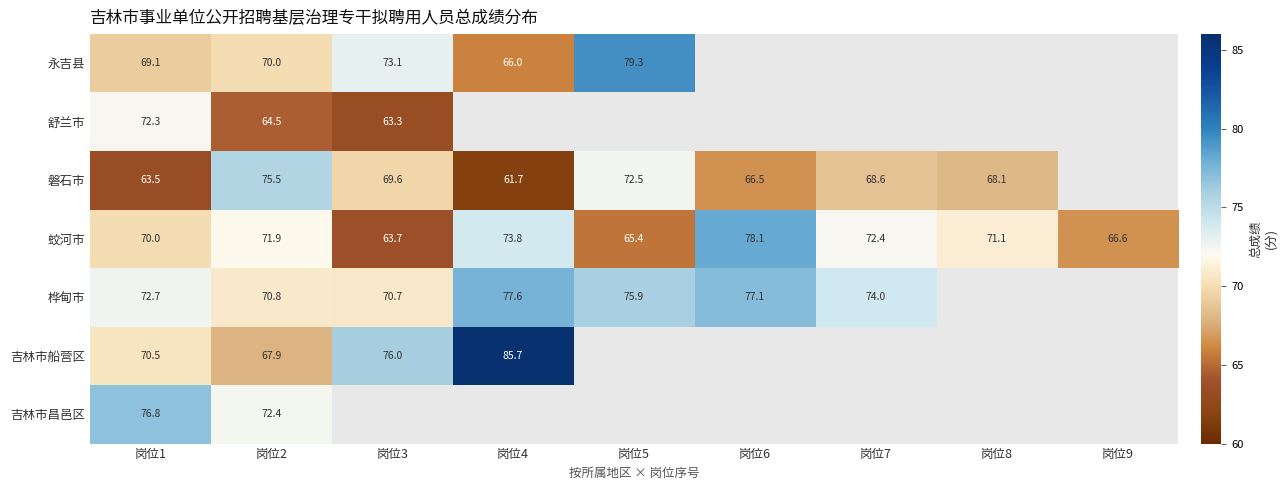

At 岗位1, list the series in order from largest to smallest.

吉林市昌邑区, 桦甸市, 舒兰市, 吉林市船营区, 蛟河市, 永吉县, 磐石市